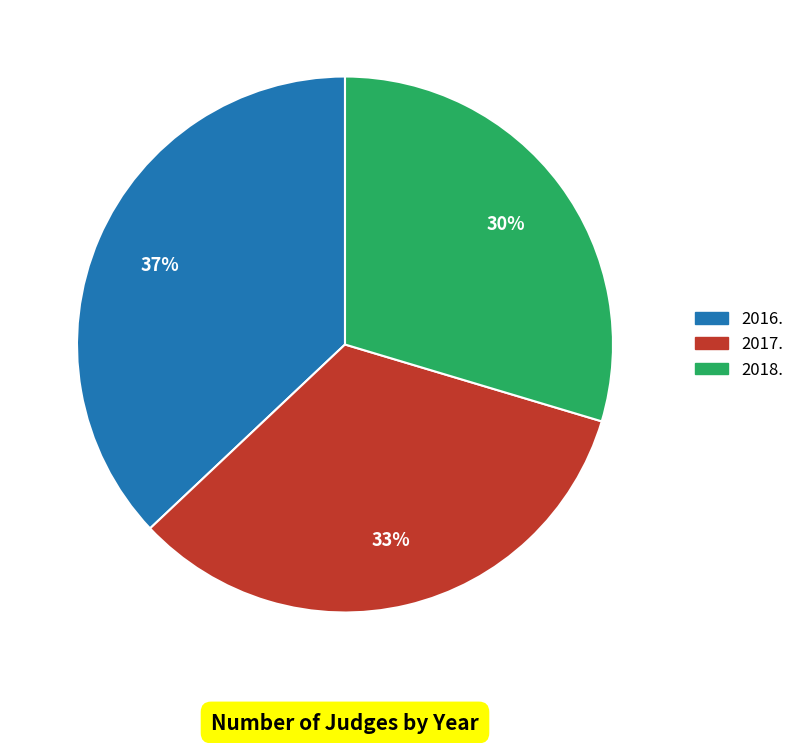

What percentage is the 2018. slice, to the nearest percent?

30%